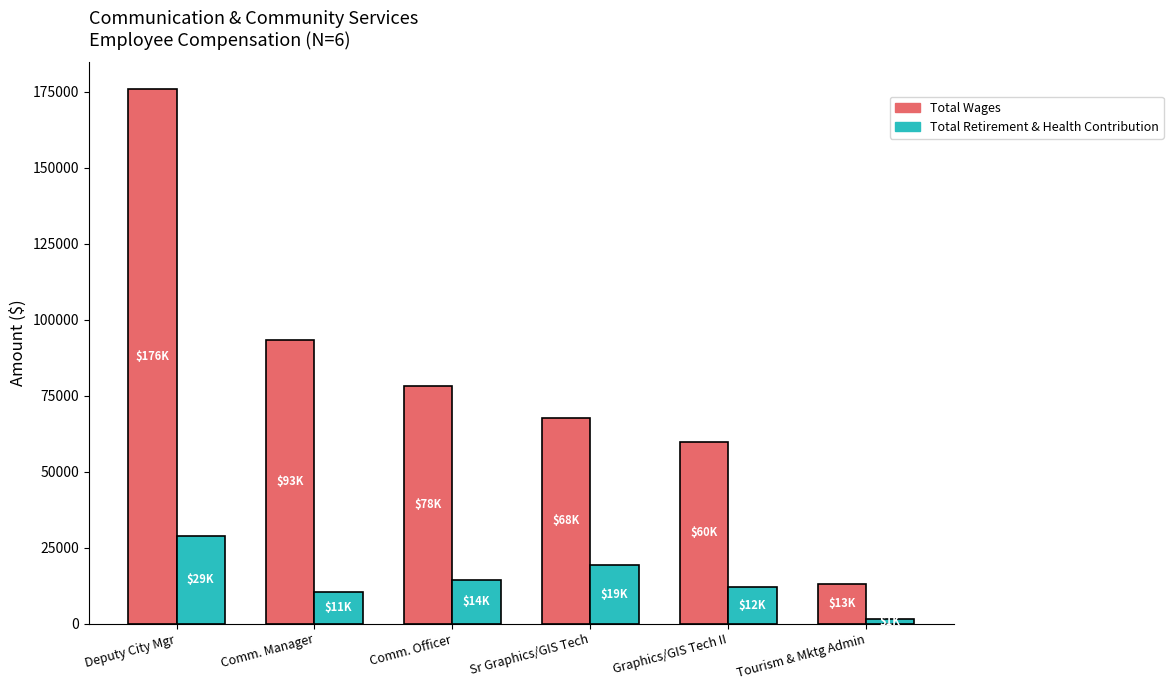

Rank the series at Comm. Manager from lowest to highest value.

Total Retirement & Health Contribution, Total Wages